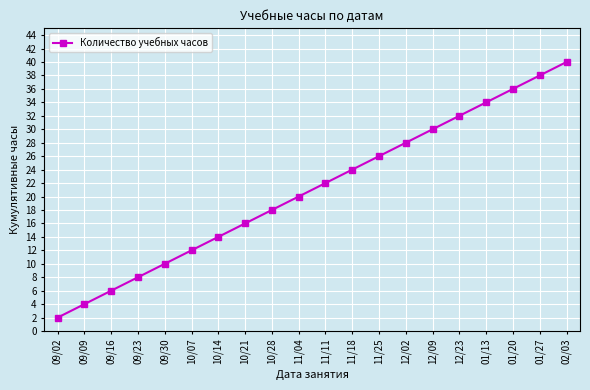

Between 01/20 and 12/23, which is larger?

01/20